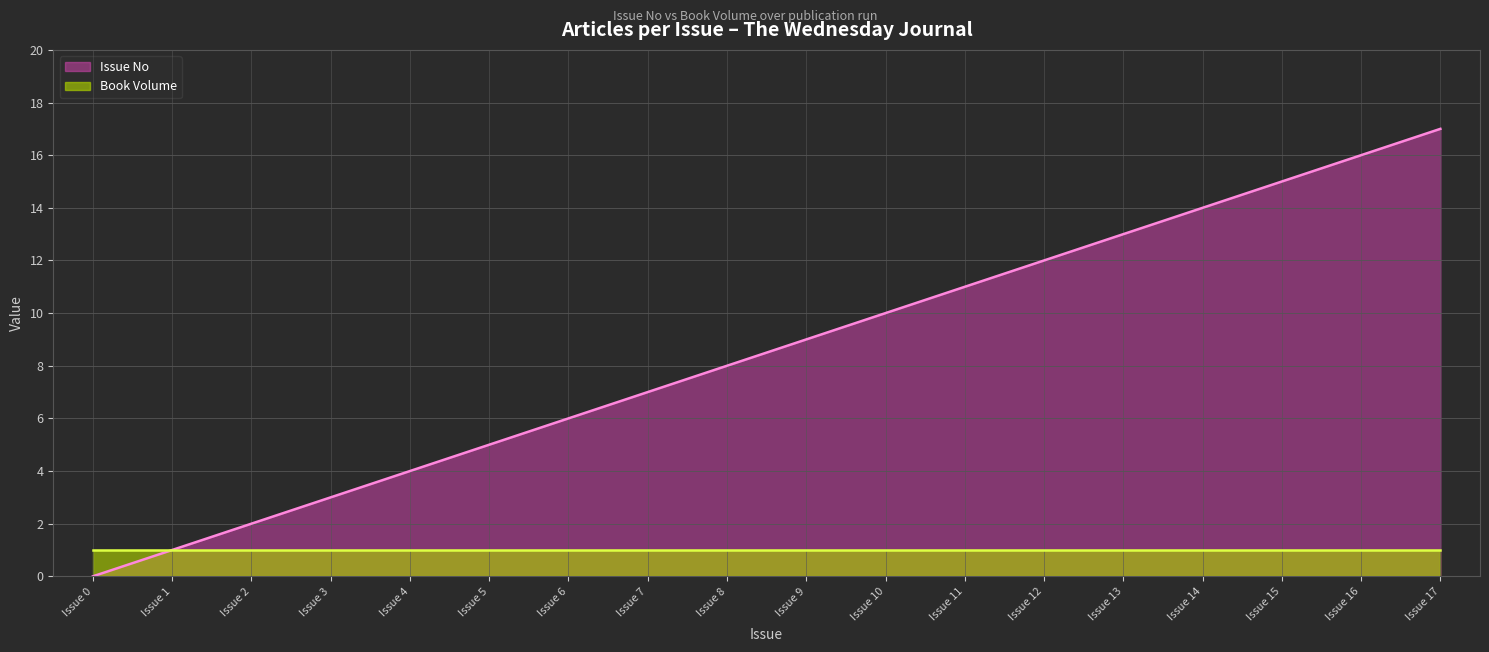

What is the sum of all values?

153